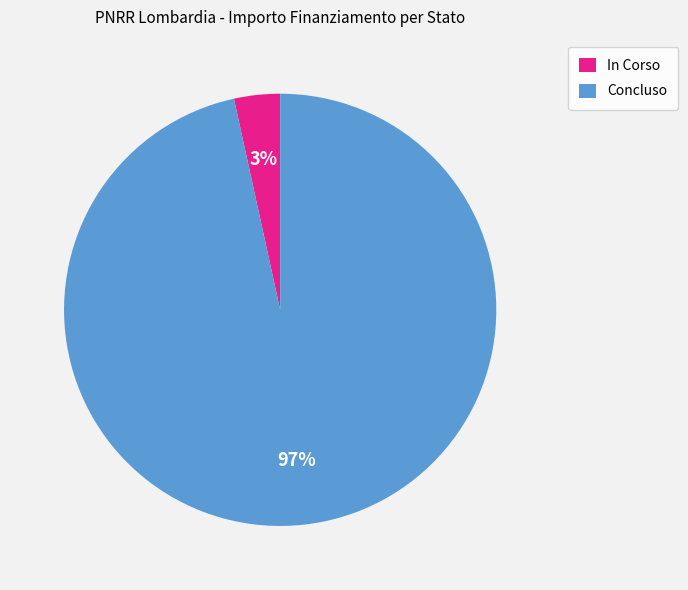

To the nearest percent, what is the average slice percentage?

50%